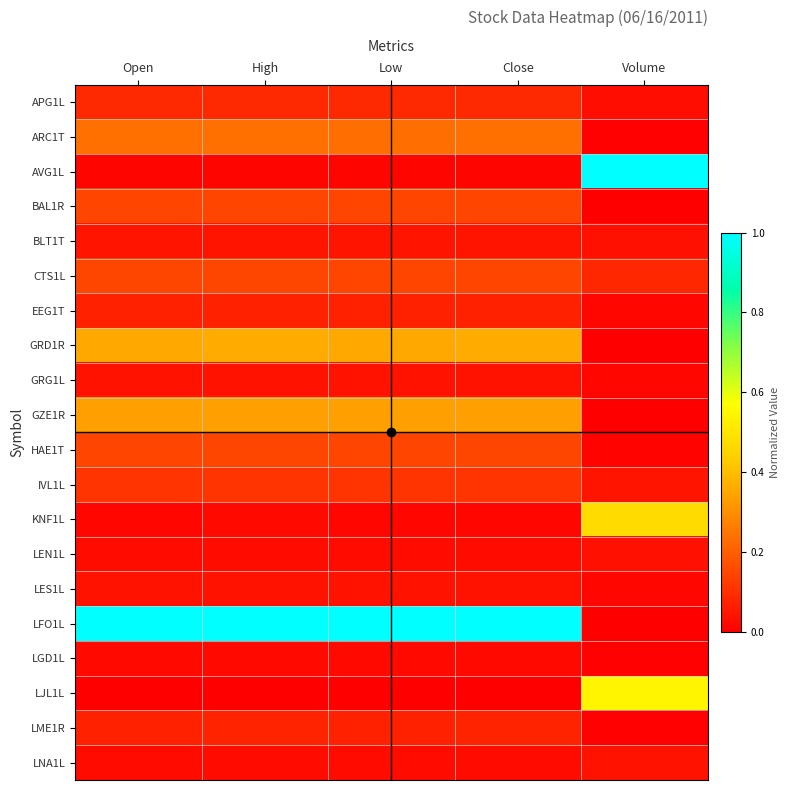

Reading left to right, transcribe all the data shown in this chart.

APG1L: Open=0.1	High=0.1	Low=0.1	Close=0.1	Volume=0.0
ARC1T: Open=0.2	High=0.2	Low=0.2	Close=0.2	Volume=0.0
AVG1L: Open=0.0	High=0.0	Low=0.0	Close=0.0	Volume=1.0
BAL1R: Open=0.1	High=0.1	Low=0.1	Close=0.1	Volume=0.0
BLT1T: Open=0.0	High=0.0	Low=0.0	Close=0.0	Volume=0.0
CTS1L: Open=0.1	High=0.1	Low=0.1	Close=0.1	Volume=0.1
EEG1T: Open=0.1	High=0.1	Low=0.1	Close=0.1	Volume=0.0
GRD1R: Open=0.4	High=0.4	Low=0.4	Close=0.4	Volume=0.0
GRG1L: Open=0.0	High=0.0	Low=0.0	Close=0.0	Volume=0.0
GZE1R: Open=0.3	High=0.3	Low=0.3	Close=0.3	Volume=0.0
HAE1T: Open=0.1	High=0.1	Low=0.1	Close=0.1	Volume=0.0
IVL1L: Open=0.1	High=0.1	Low=0.1	Close=0.1	Volume=0.0
KNF1L: Open=0.0	High=0.0	Low=0.0	Close=0.0	Volume=0.5
LEN1L: Open=0.0	High=0.0	Low=0.0	Close=0.0	Volume=0.0
LES1L: Open=0.0	High=0.0	Low=0.0	Close=0.0	Volume=0.0
LFO1L: Open=1.0	High=1.0	Low=1.0	Close=1.0	Volume=0.0
LGD1L: Open=0.0	High=0.0	Low=0.0	Close=0.0	Volume=0.0
LJL1L: Open=0.0	High=0.0	Low=0.0	Close=0.0	Volume=0.5
LME1R: Open=0.1	High=0.1	Low=0.1	Close=0.1	Volume=0.0
LNA1L: Open=0.0	High=0.0	Low=0.0	Close=0.0	Volume=0.0